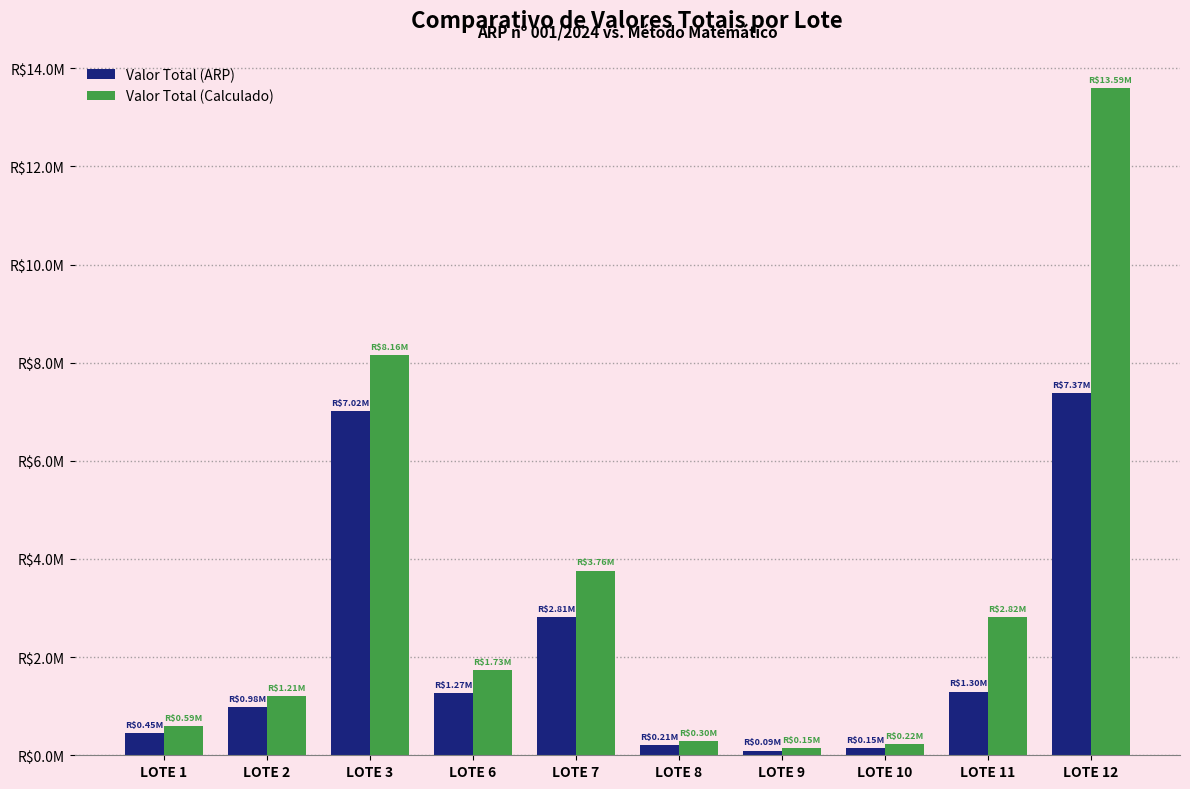

Which series has the widest spread of values?

Valor Total (Calculado)